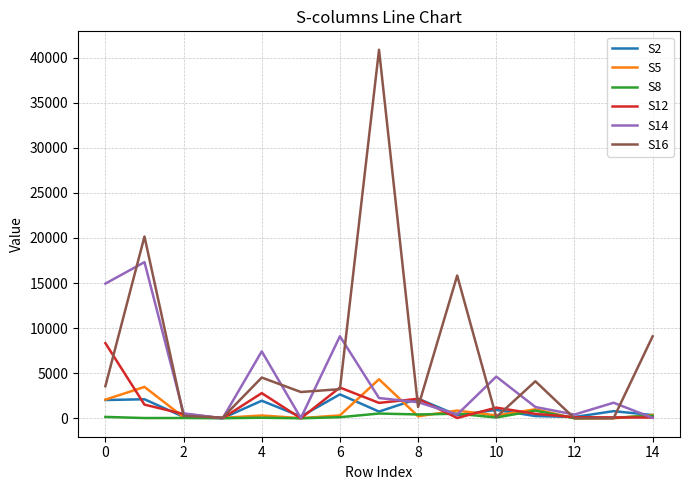

How many lines are shown in the chart?

6